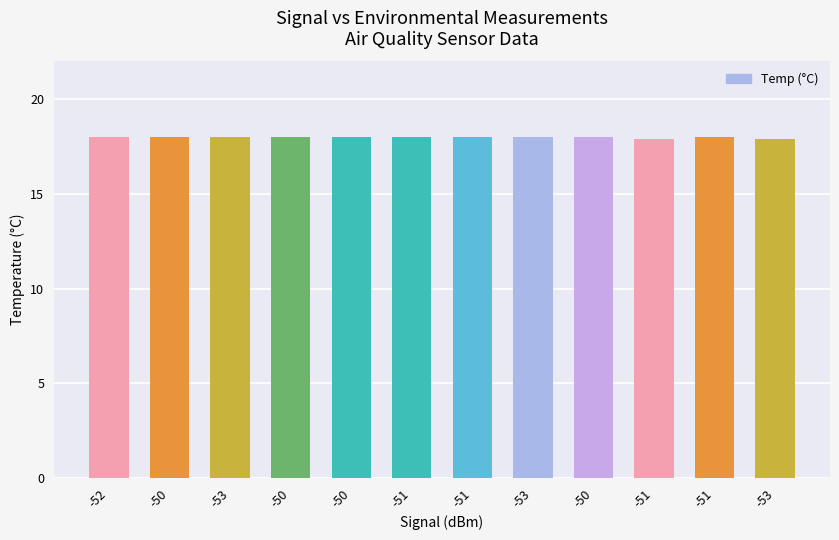

What is the value of the 12th bar from the left?

18.0